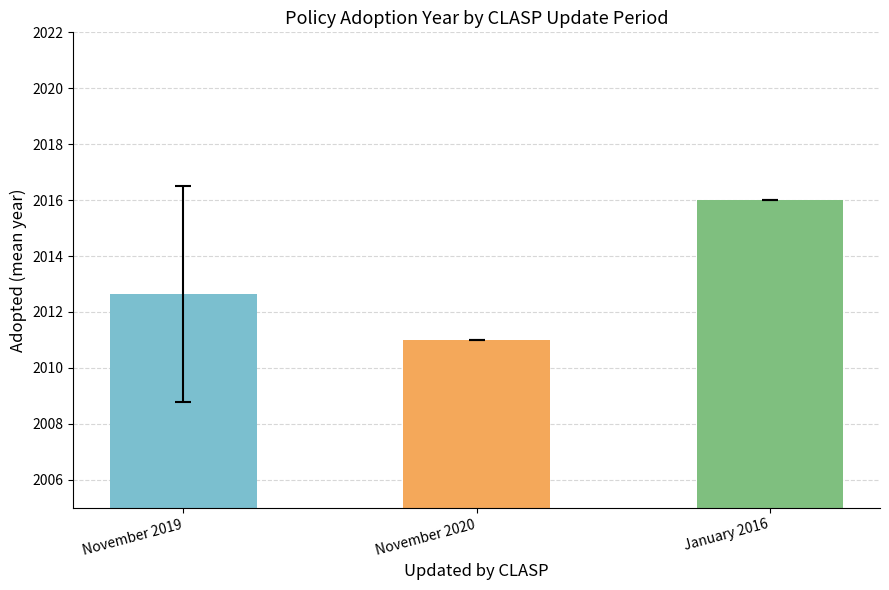

Reading left to right, transcribe all the data shown in this chart.

November 2019=2012.6	November 2020=2011.0	January 2016=2016.0